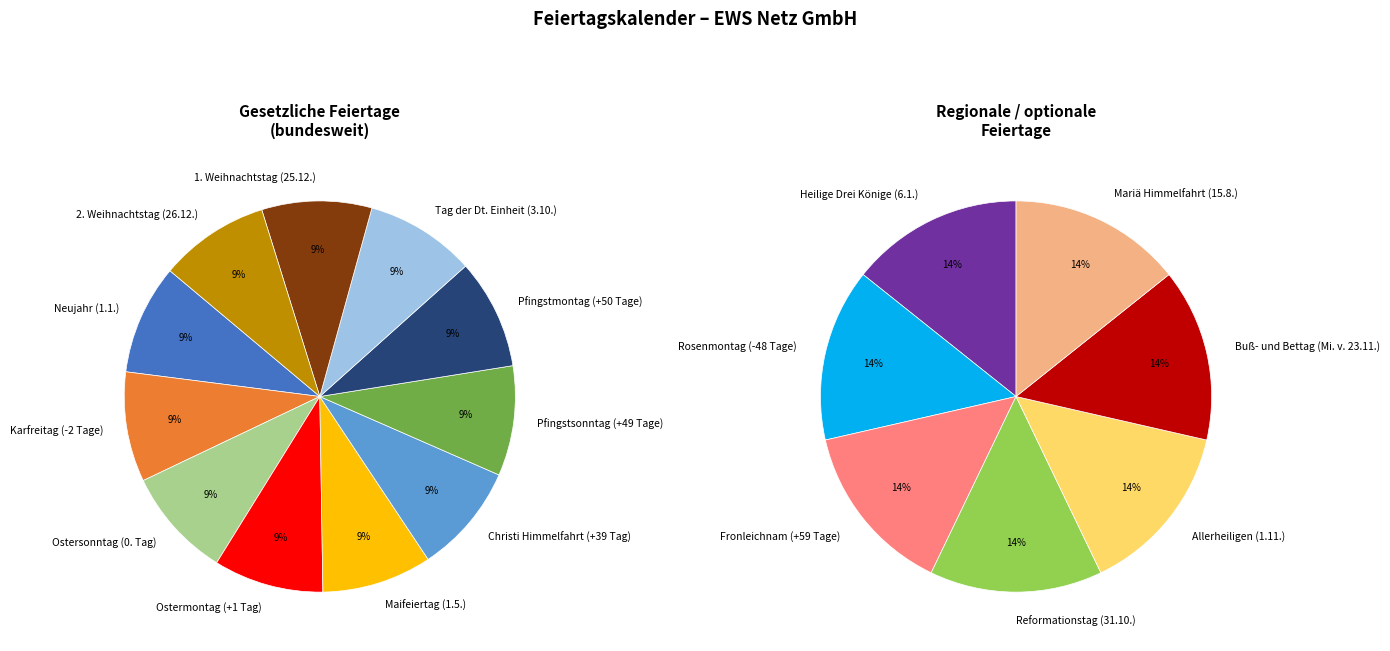

Is there a majority slice in this chart?

No